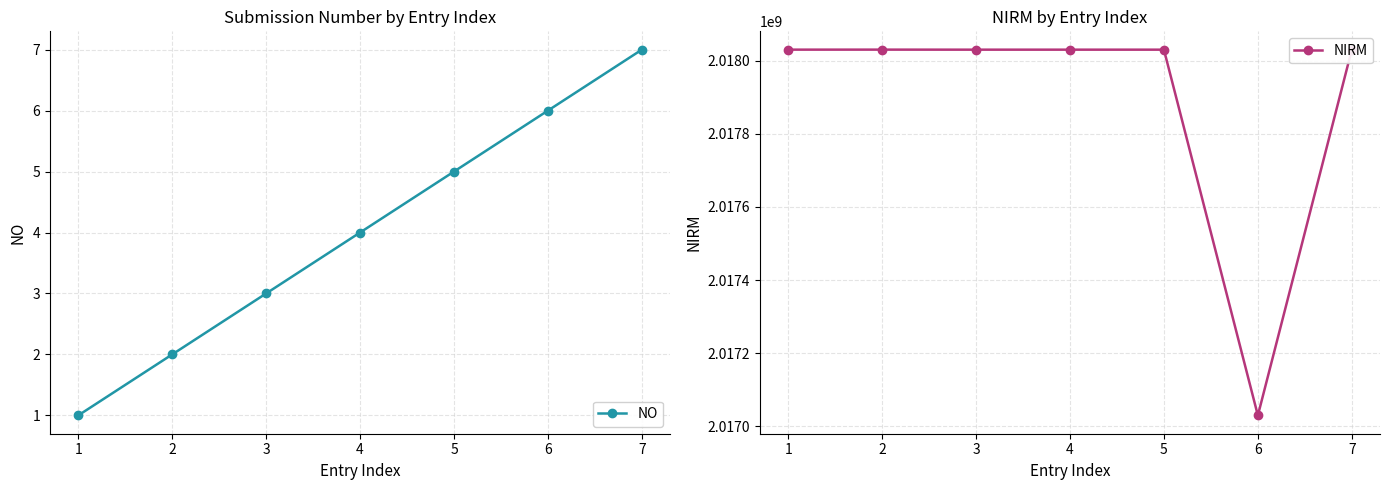

True or false: NO has more than 2 points higher than both neighbors.

False